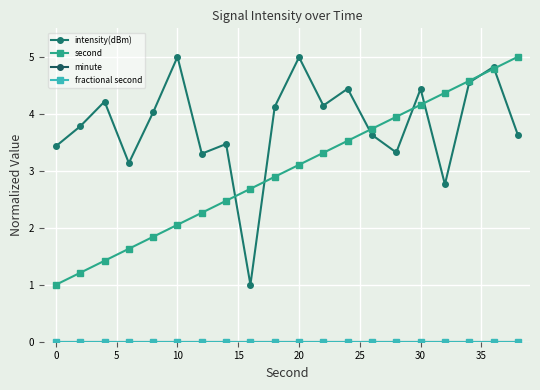

What is the average value of the intensity(dBm) series?

3.8